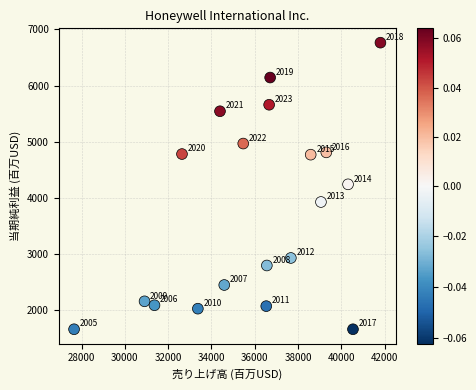

What Y value in the scatter plot is closest to 4210?

4239